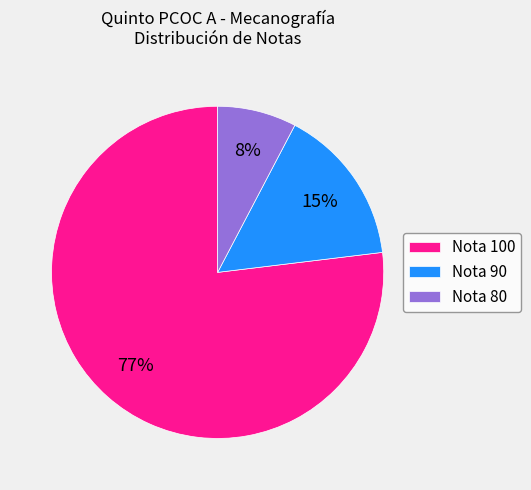

True or false: Nota 100 accounts for 77% of the total.

True